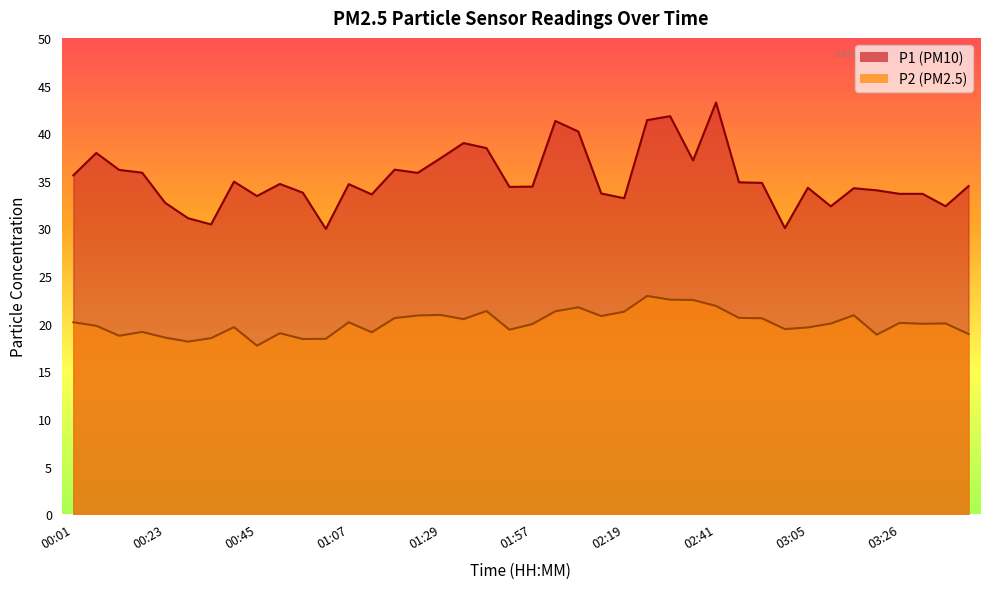

List the series in order of their peak value, highest first.

P1, P2